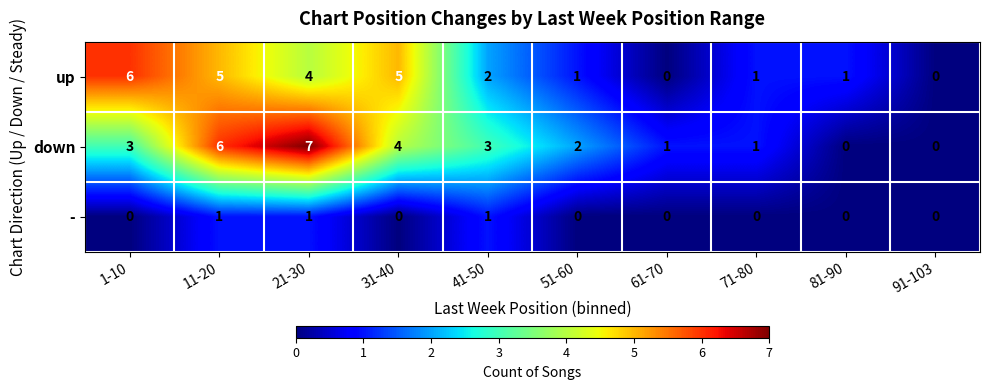

How many categories are shown in the chart?

10